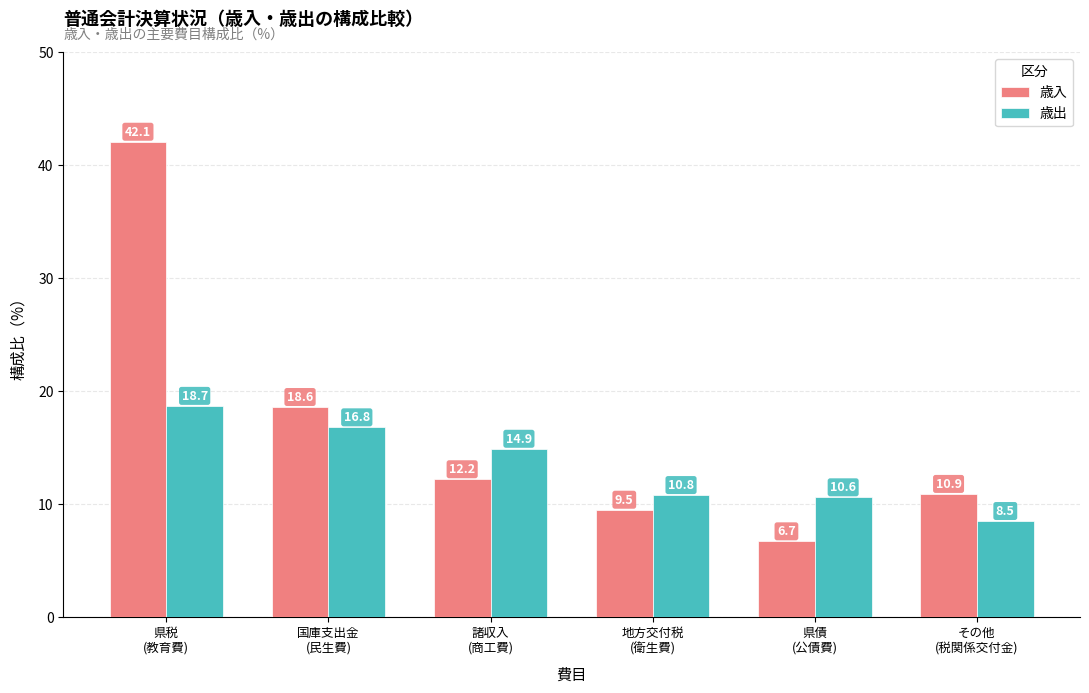

List the series in order of their peak value, lowest first.

歳出, 歳入